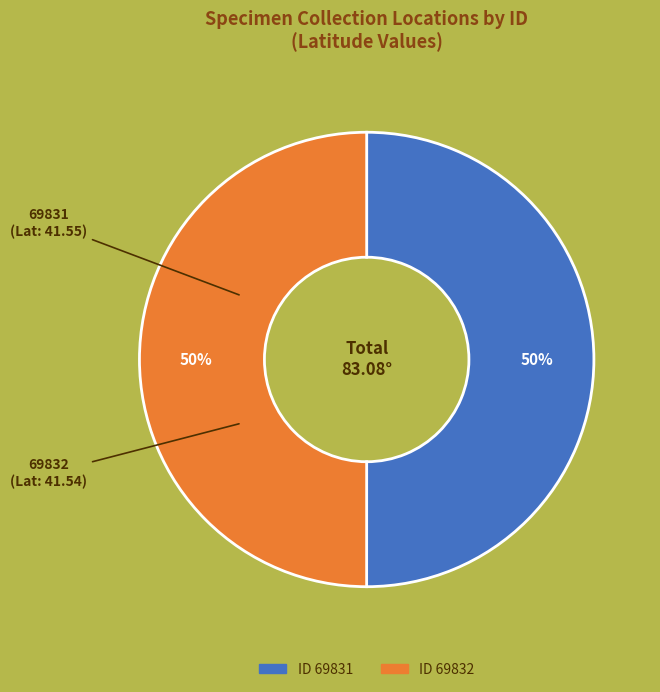

To the nearest percent, what is the average slice percentage?

50%